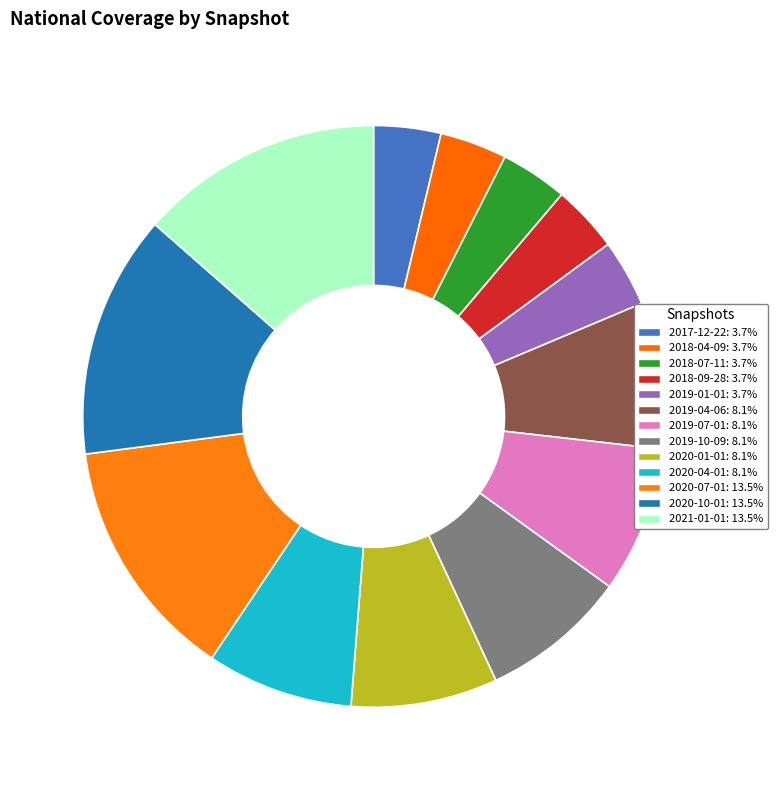

How many slices are in this pie chart?

13